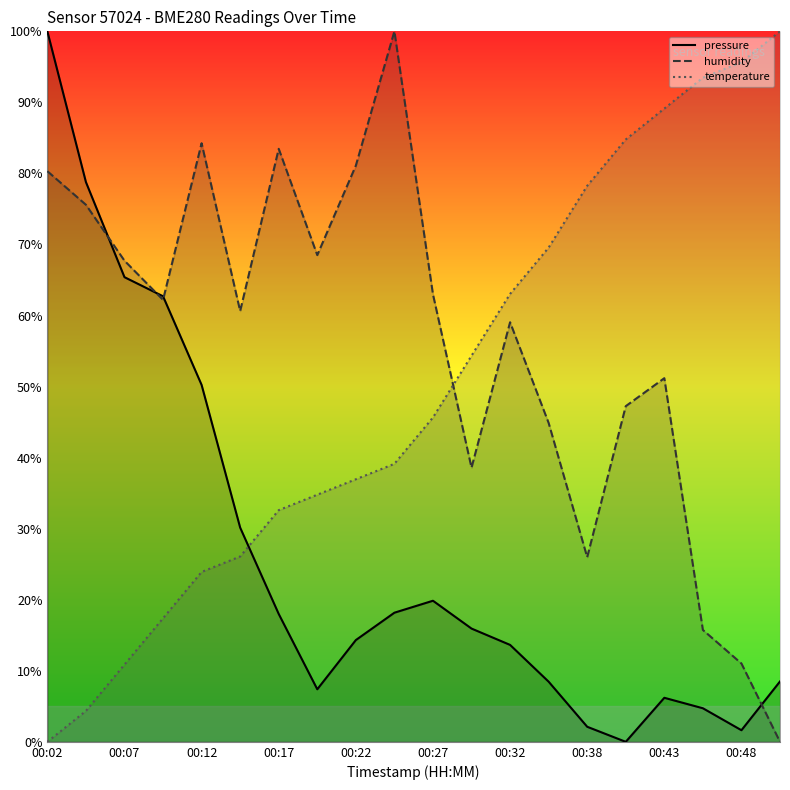

What is the value of the temperature point at the 5th from the left?

23.9